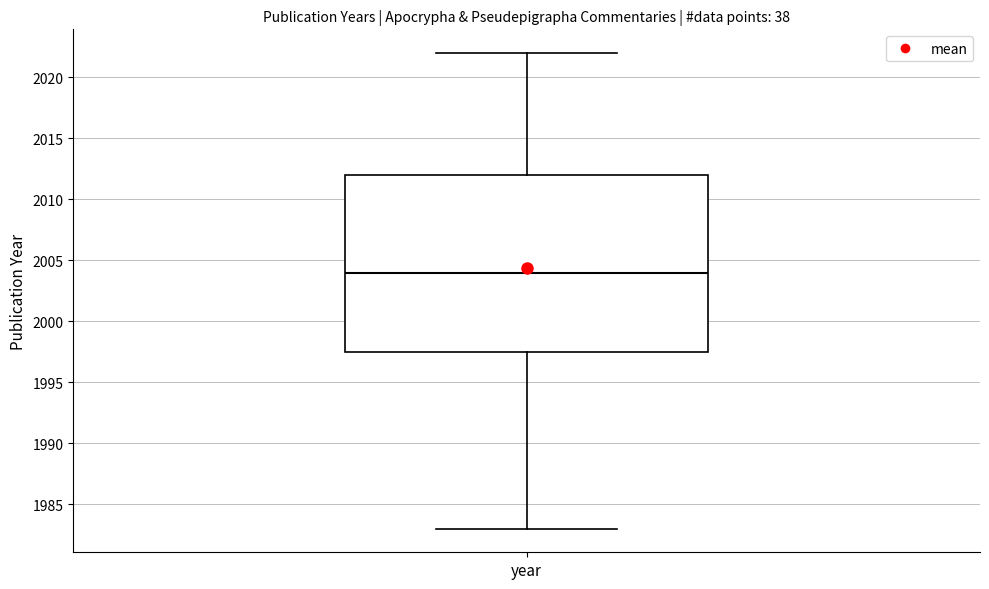

Transcribe this box plot: give where the median line is, the range the box spans, and where the two whiskers end, as read against the y-axis. The values are not printed on the chart, so give them approximately, as read against the axis.

median 2004.0, box 1997.5 to 2012.0, whiskers 1983.0 to 2022.0